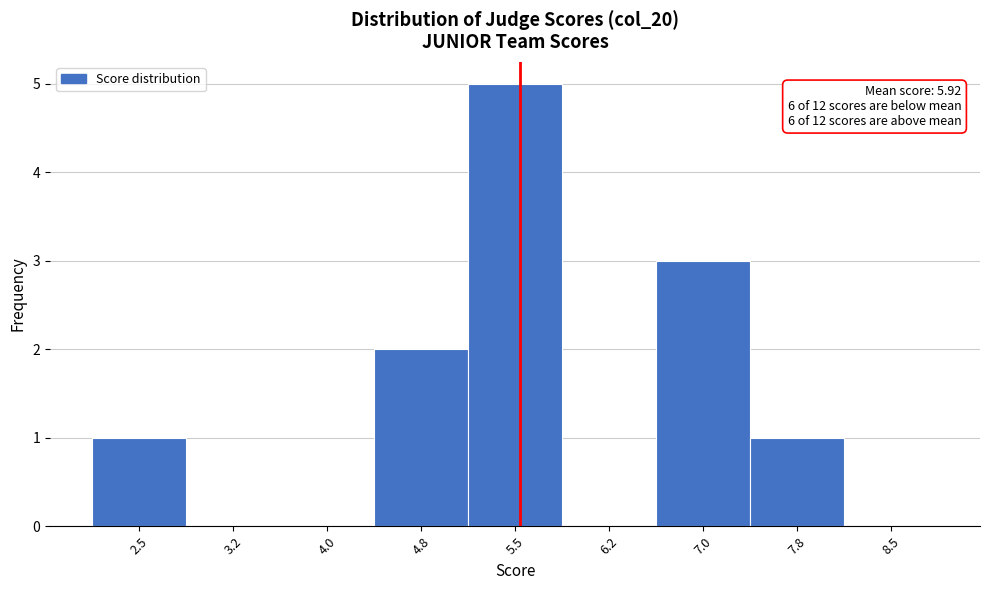

Reading right to left, what are all the values shown in this chart?

8.5=0	7.8=1	7.0=3	6.2=0	5.5=5	4.8=2	4.0=0	3.2=0	2.5=1